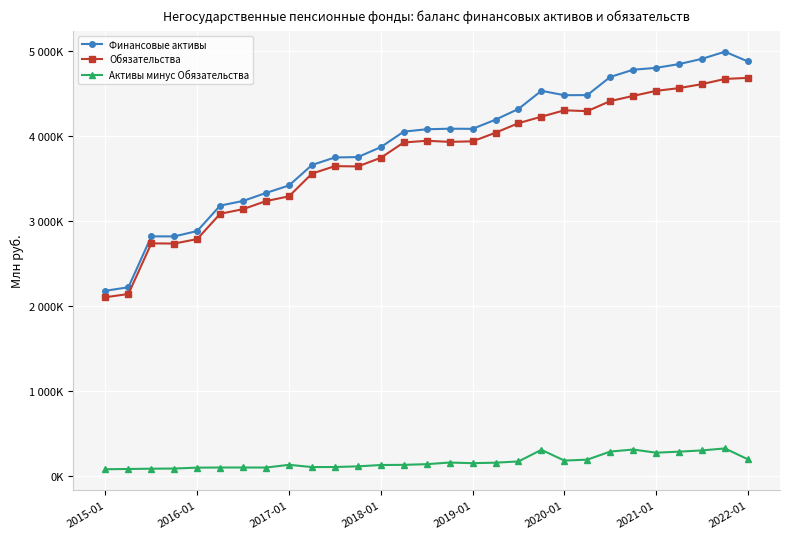

What is the greatest value displayed?

4993116